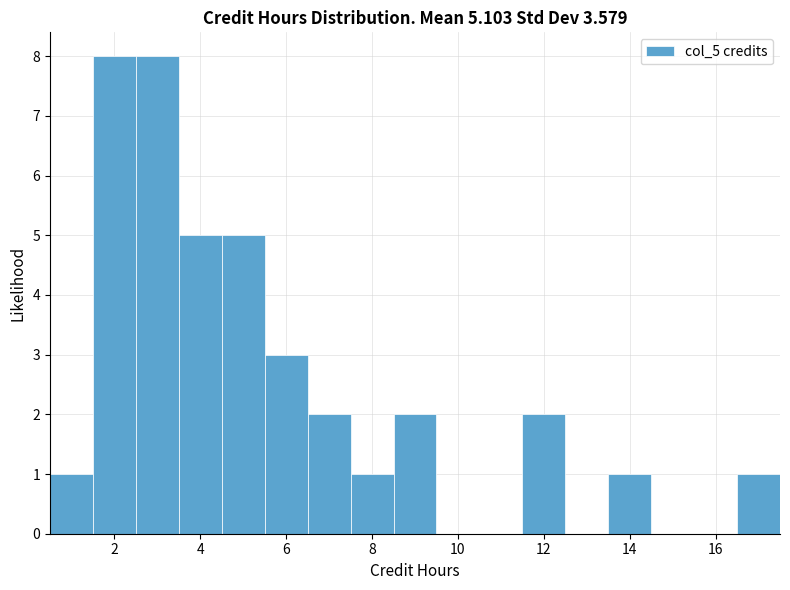

Reading left to right, list every bar in this chart as the range it spans on the x-axis followed by its height. Neither the bar edges nor the heights are printed on the chart, so give them approximately, as read against the axes.

0.5 to 1.5: 1
1.5 to 2.5: 8
2.5 to 3.5: 8
3.5 to 4.5: 5
4.5 to 5.5: 5
5.5 to 6.5: 3
6.5 to 7.5: 2
7.5 to 8.5: 1
8.5 to 9.5: 2
9.5 to 10.5: 0
10.5 to 11.5: 0
11.5 to 12.5: 2
12.5 to 13.5: 0
13.5 to 14.5: 1
14.5 to 15.5: 0
15.5 to 16.5: 0
16.5 to 17.5: 1